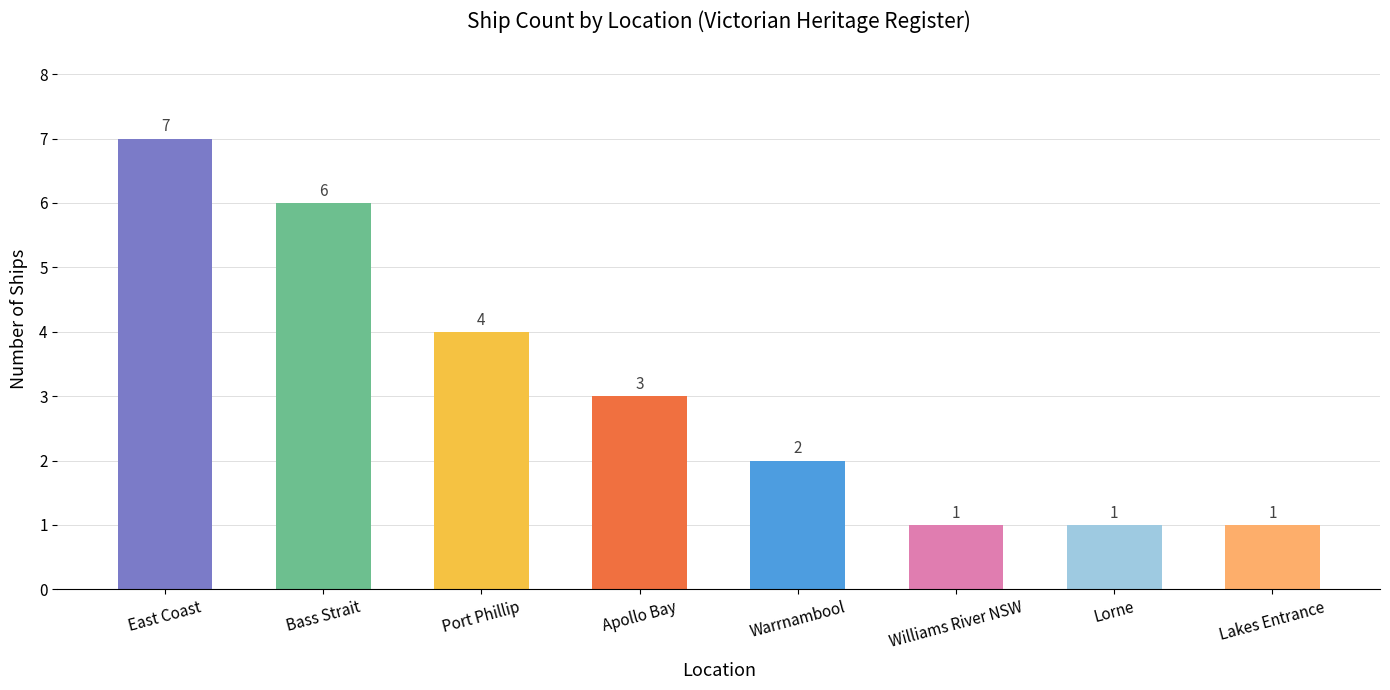

What is the maximum value shown in the chart?

7